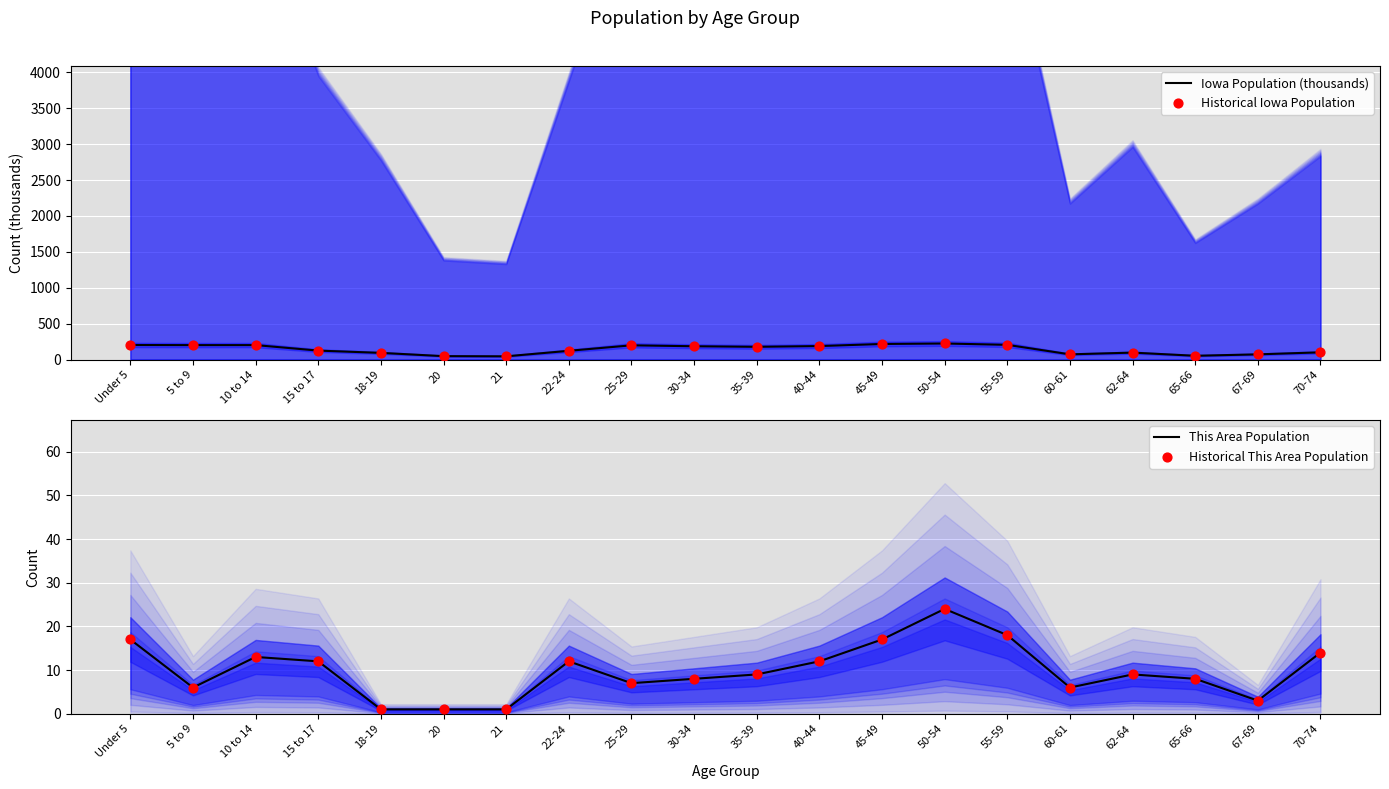

Which series has the largest Y range (max minus min)?

Iowa Population (thousands)